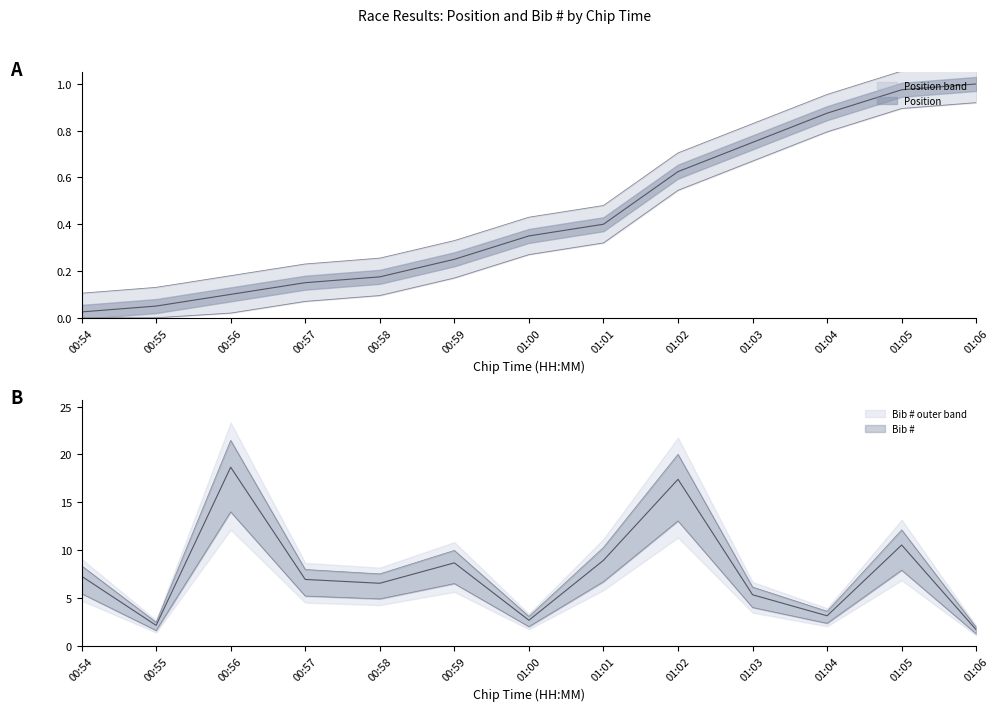

What is the maximum value shown in the chart?

18.7